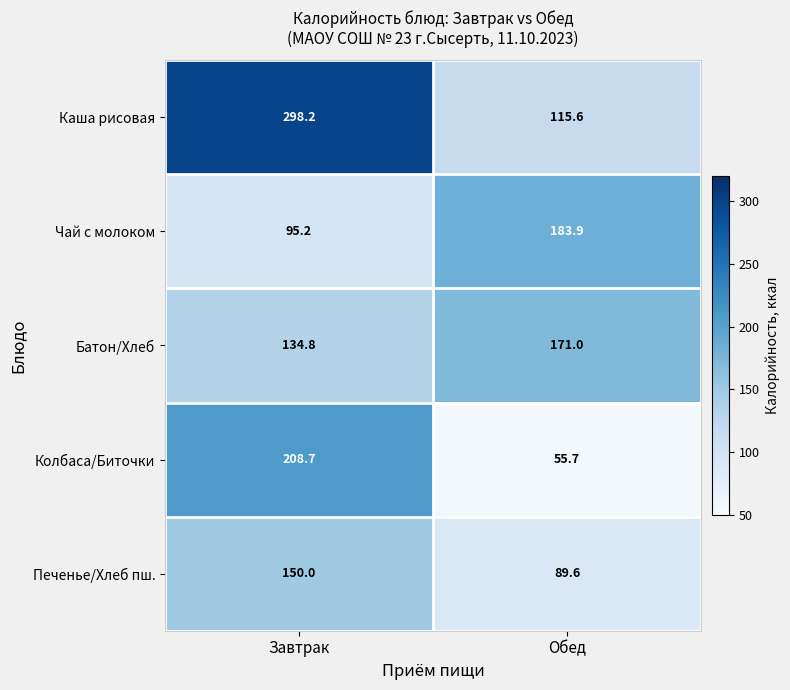

The value of Чай с молоком at Завтрак is 44.8. True or false?

False